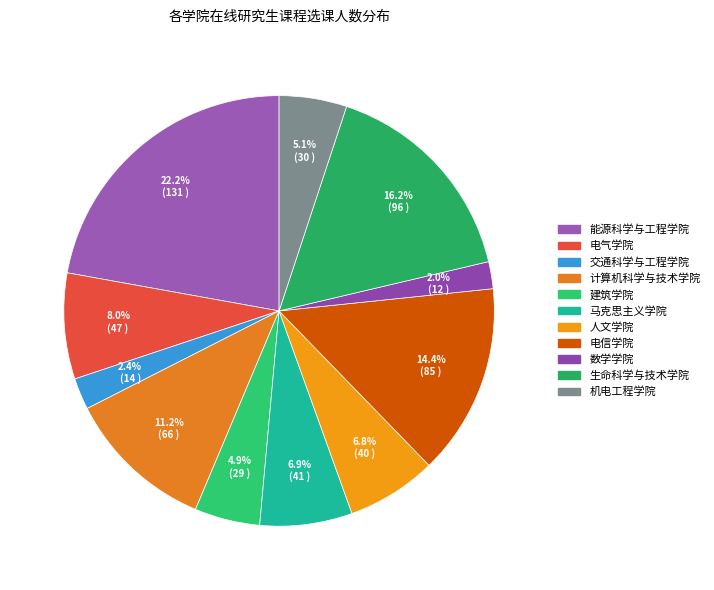

Which category has the biggest portion of the pie?

能源科学与工程学院